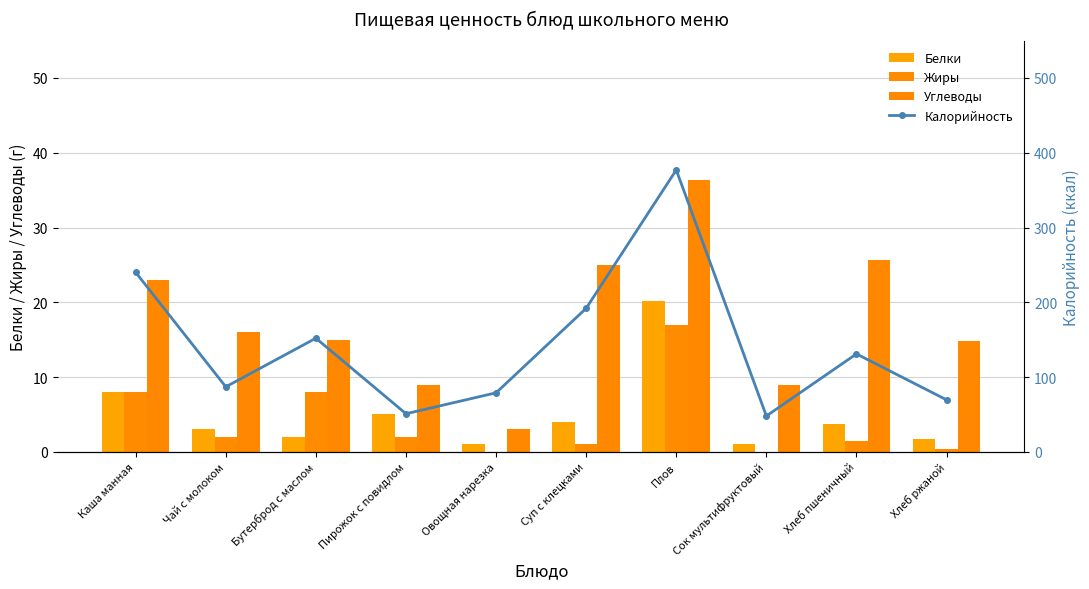

Is the value of Жиры at Плов greater than the value of Углеводы at Бутерброд с маслом?

Yes